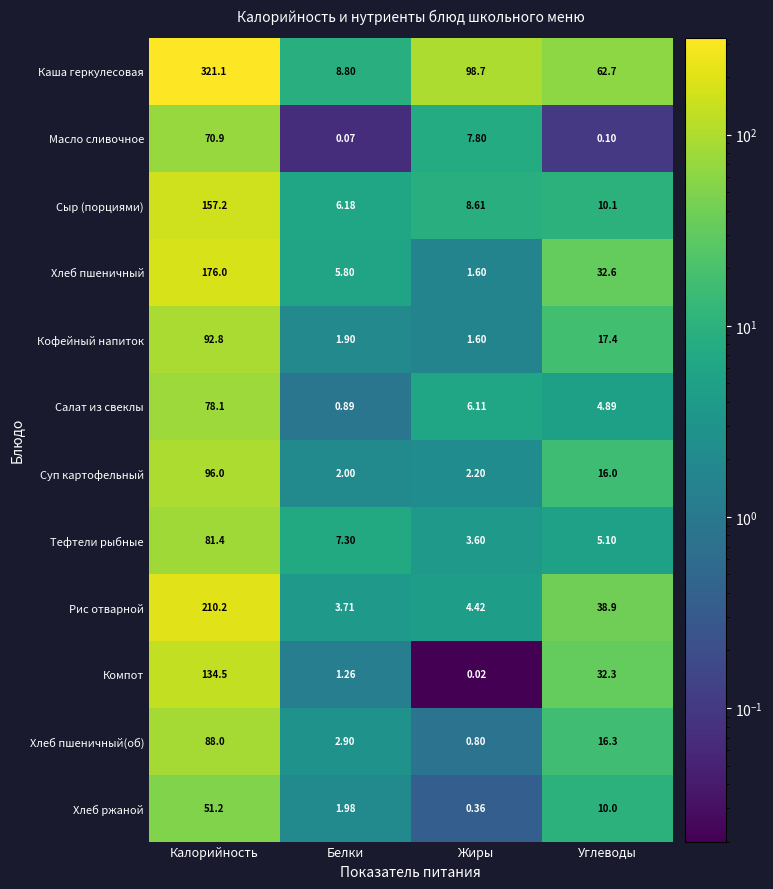

Which category has the lowest value across all series?

Жиры